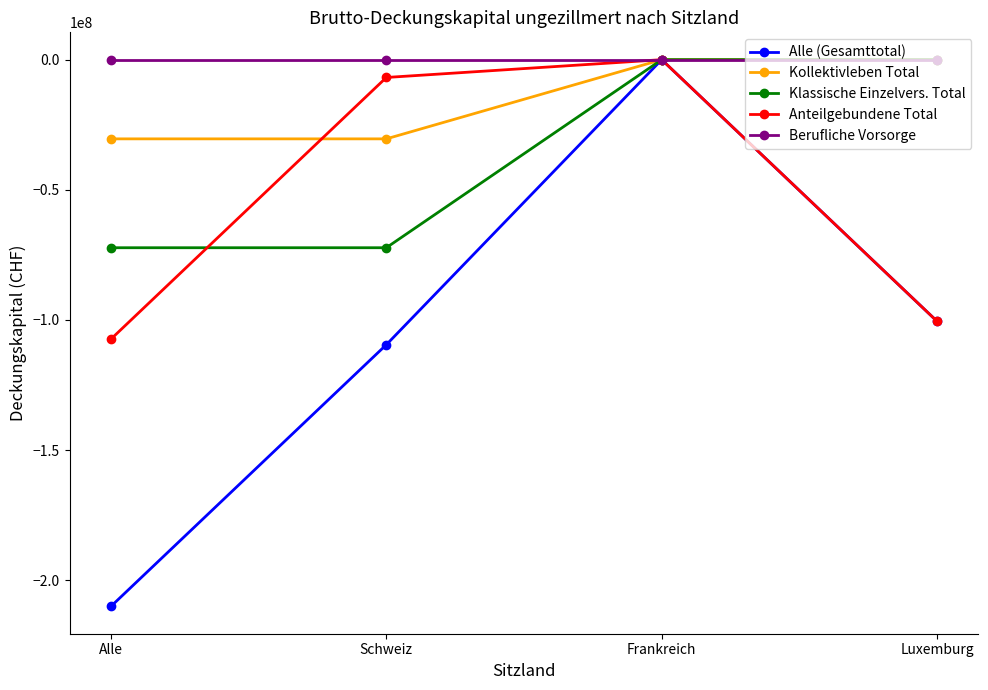

What is the minimum value for Klassische Einzelvers. Total?

-72250657